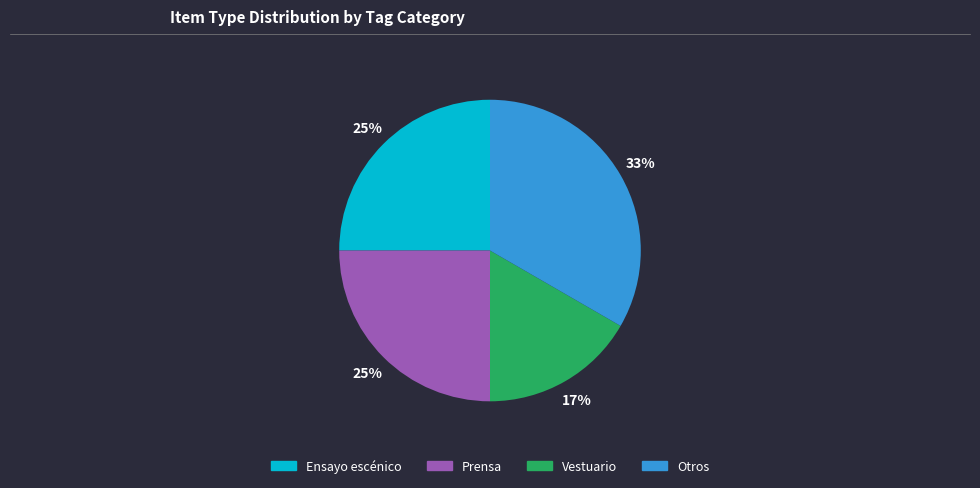

How many segments does this pie chart have?

4